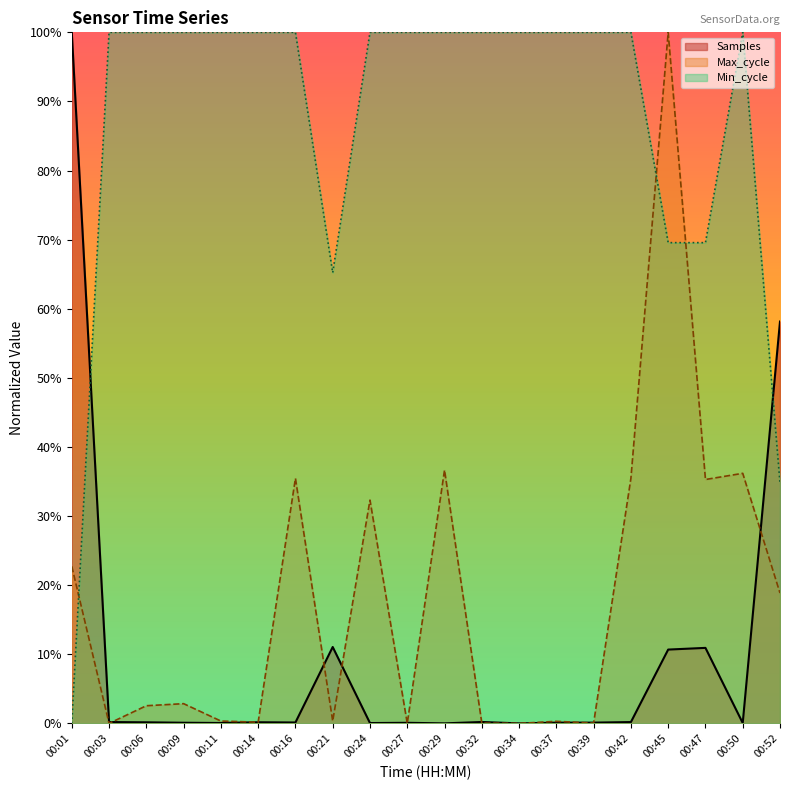

How many positive values does the Max_cycle series have?

17